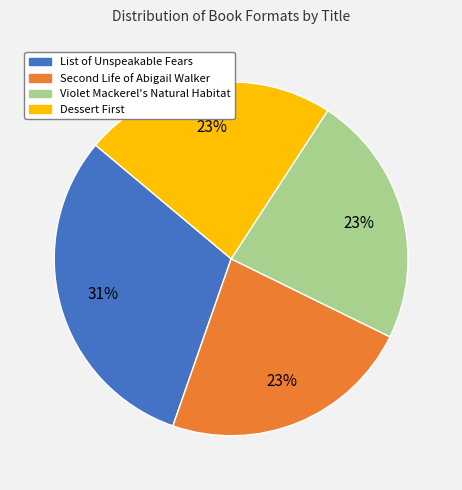

Count the number of slices in the pie.

4